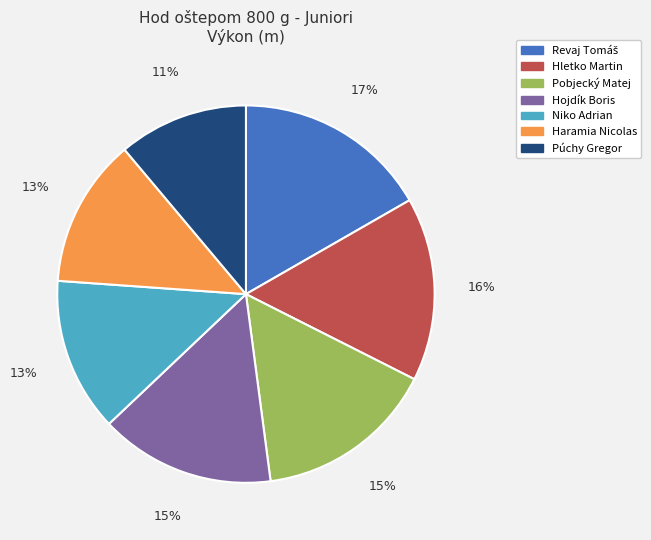

Which slice is the smallest?

Púchy Gregor